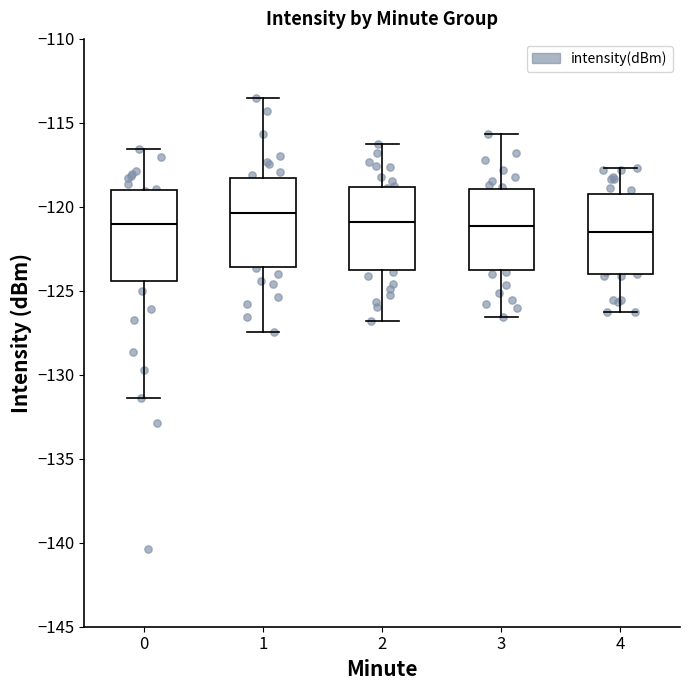

Where does the lower whisker of the box at x = 4 end on the y-axis? The values are not printed on the chart, so give them approximately, as read against the axis.

-126.0